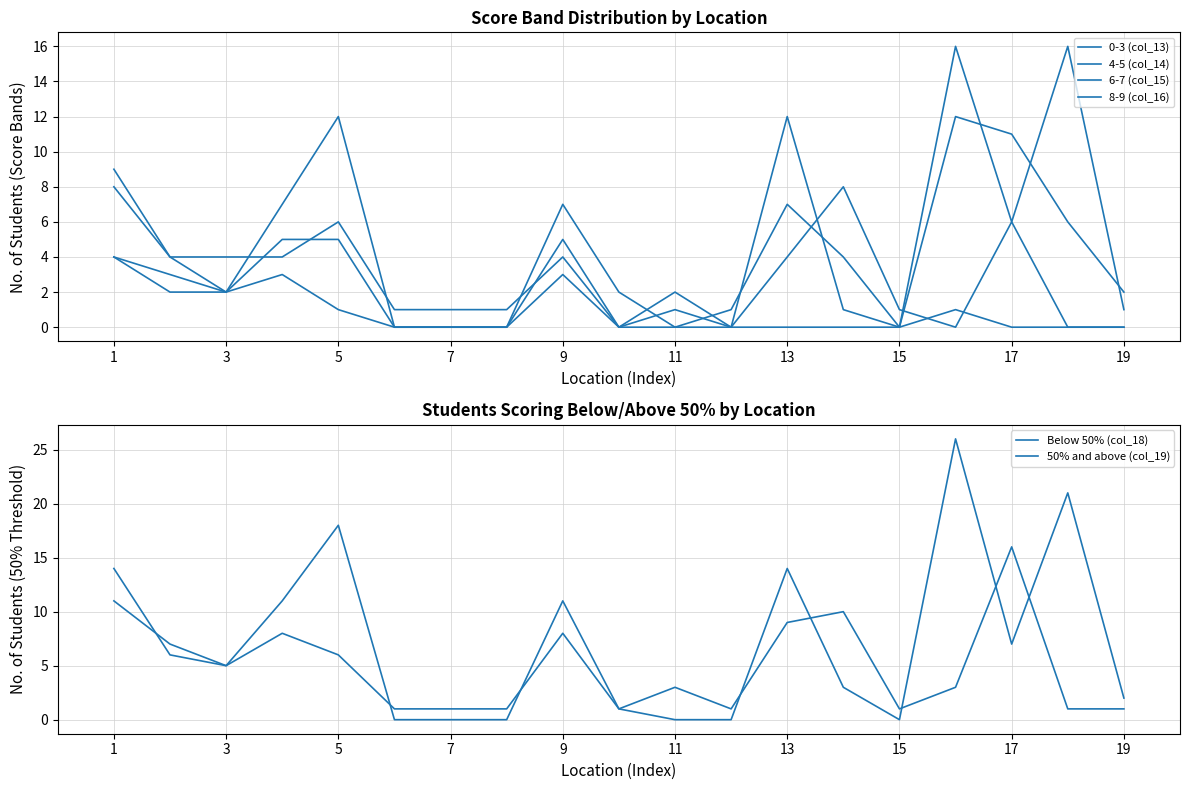

At how many categories does at least one series exceed 16?

3